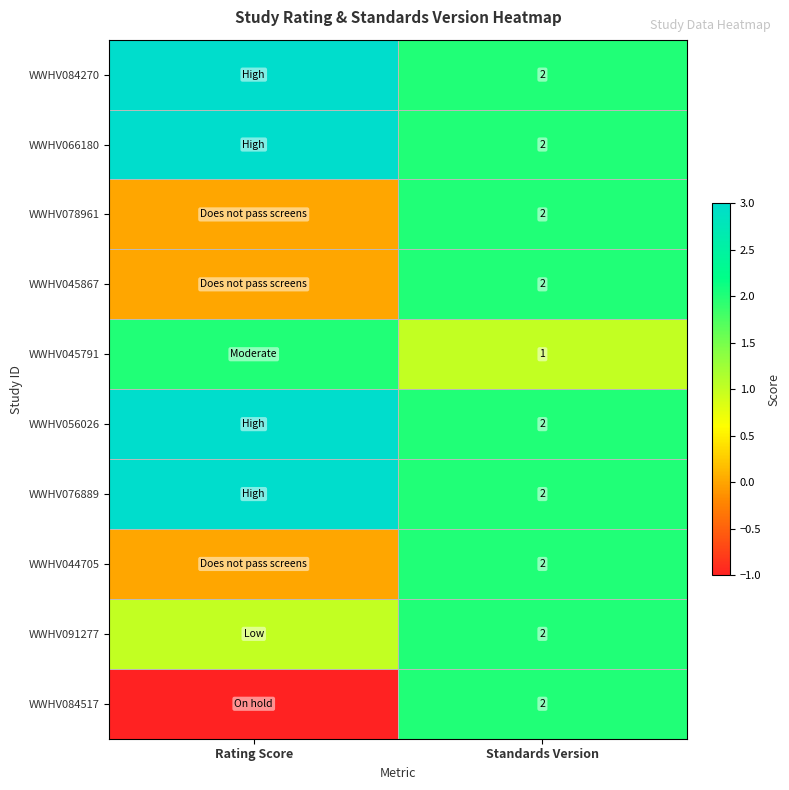

The value of WWHV076889 at Standards Version is 3. True or false?

False